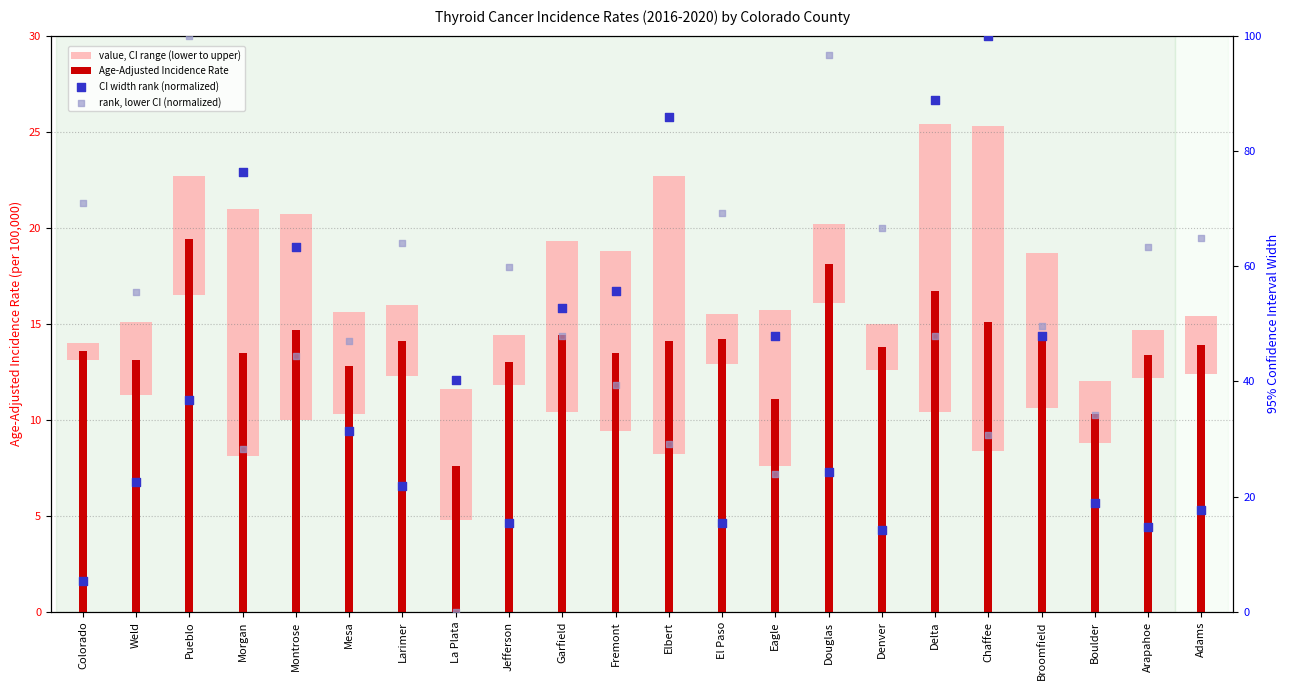

What is the total value across all series at Garfield?

123.8